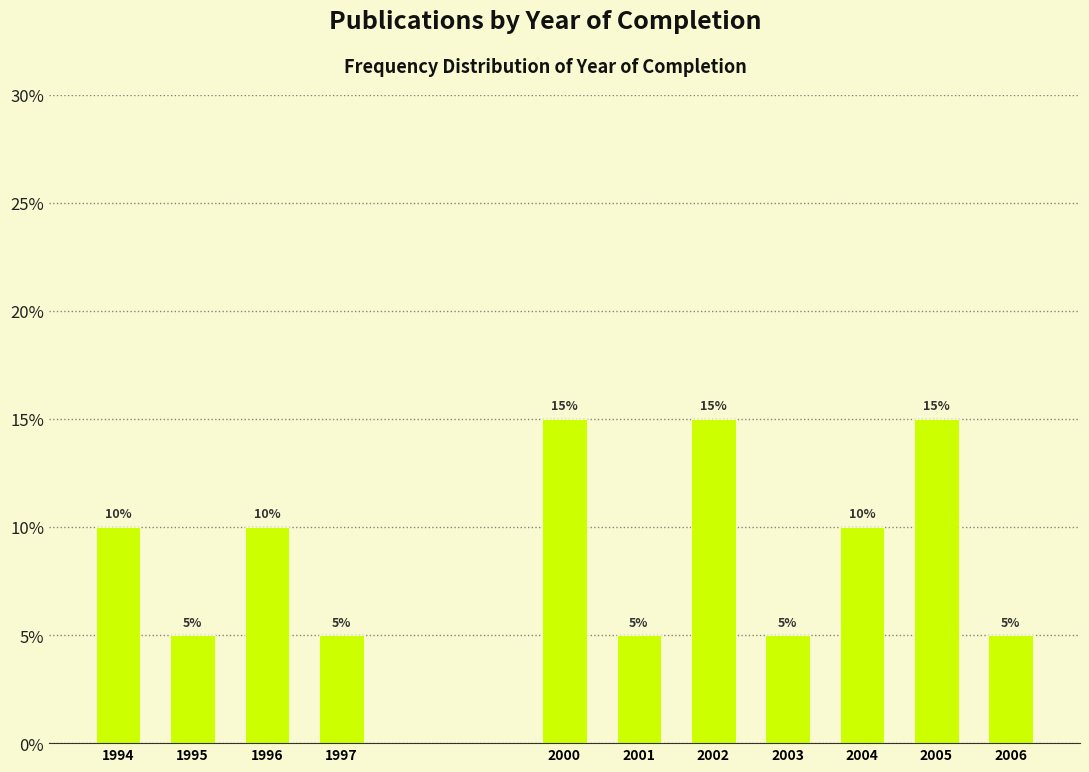

Reading left to right, what are all the values shown in this chart?

10	5	10	5	15	5	15	5	10	15	5